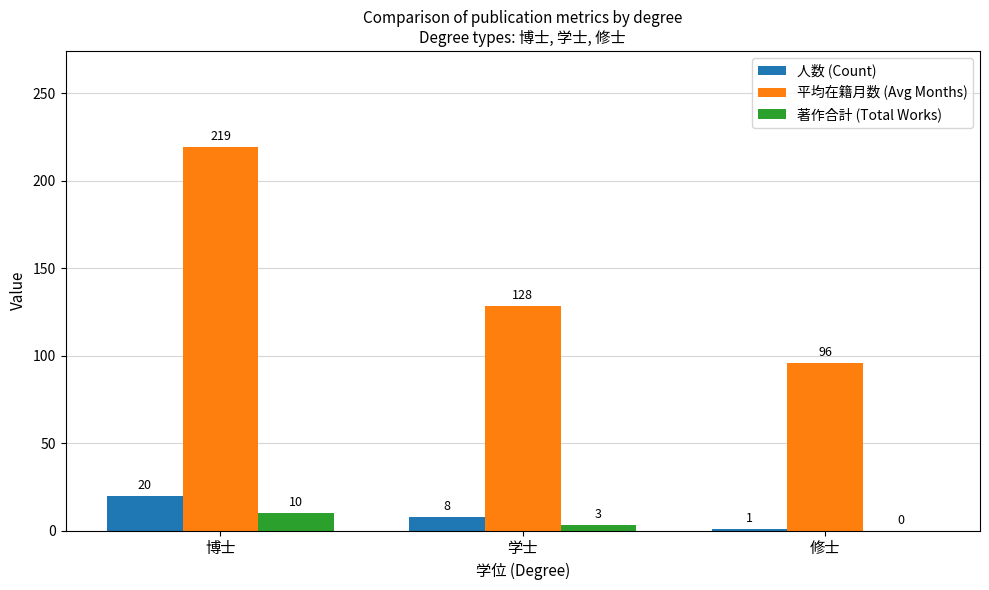

Between 学士 and 修士, which series saw the biggest shift?

平均在籍月数 (Avg Months)